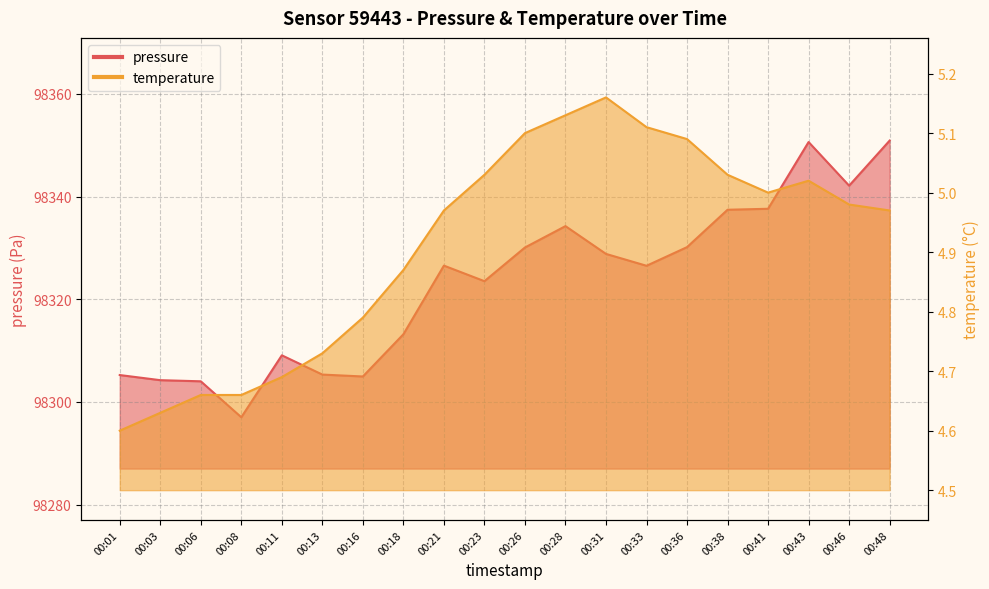

Rank the categories by temperature value from lowest to highest.

00:01, 00:03, 00:06, 00:08, 00:11, 00:13, 00:16, 00:18, 00:21, 00:48, 00:46, 00:41, 00:43, 00:23, 00:38, 00:36, 00:26, 00:33, 00:28, 00:31